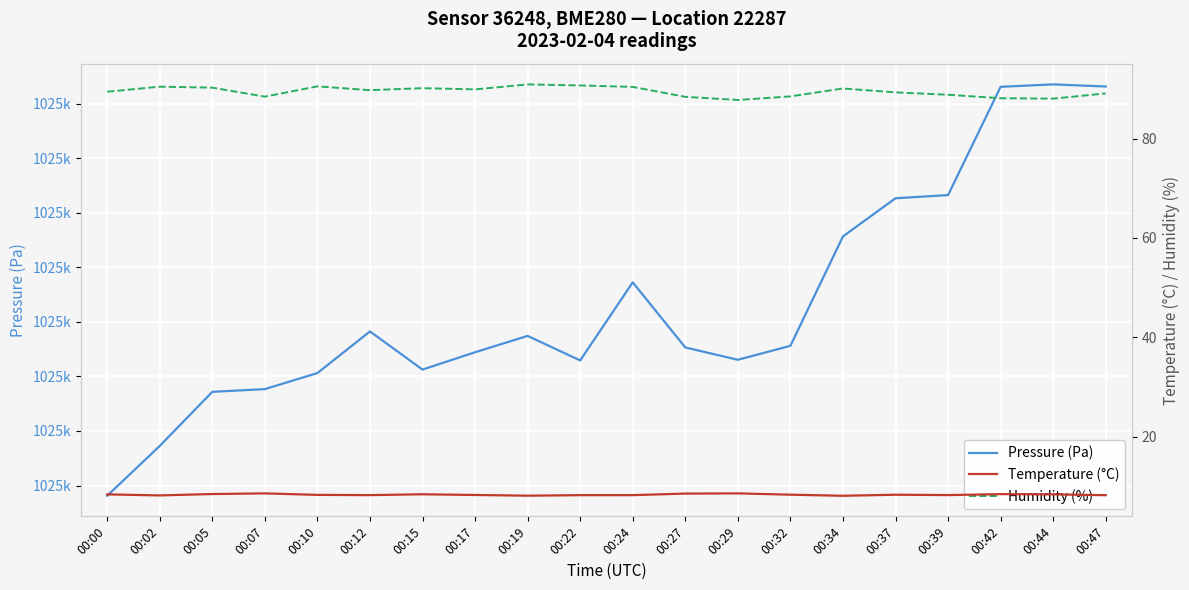

True or false: Temperature (°C) and Pressure (Pa) cross at least once.

False